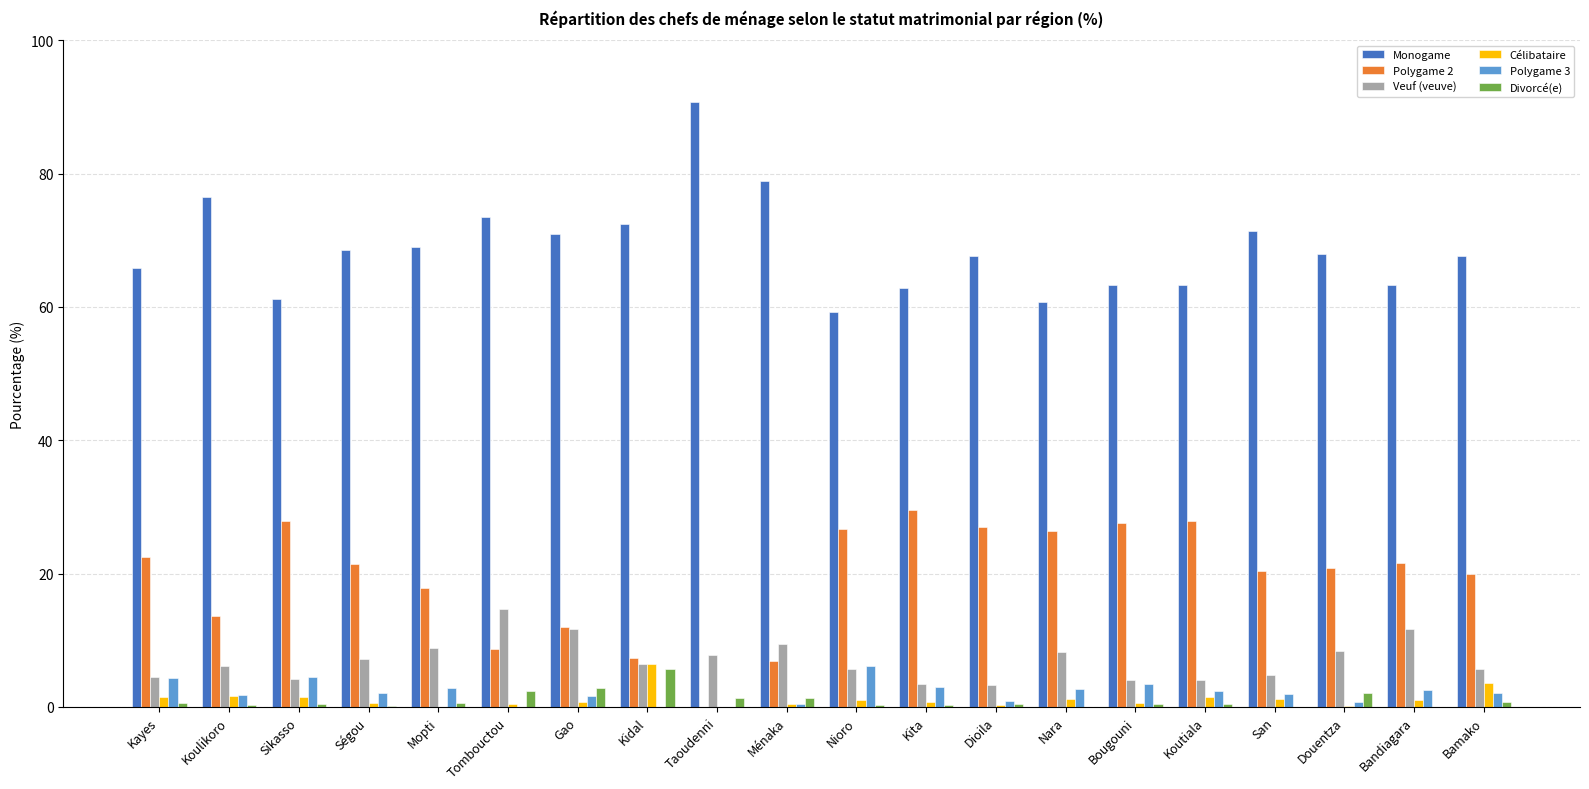

What is the sum of all Polygame 2 values?

385.7